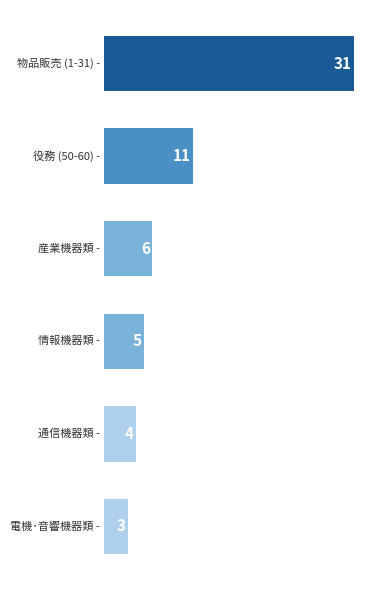

Does the chart contain any negative values?

No